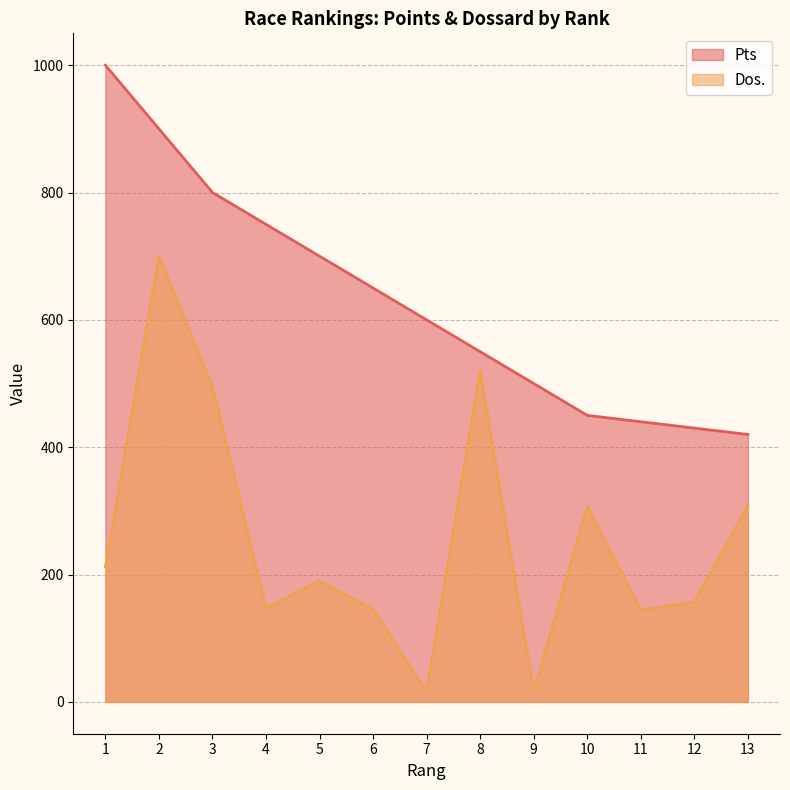

True or false: Dos. and Pts intersect in this chart.

False